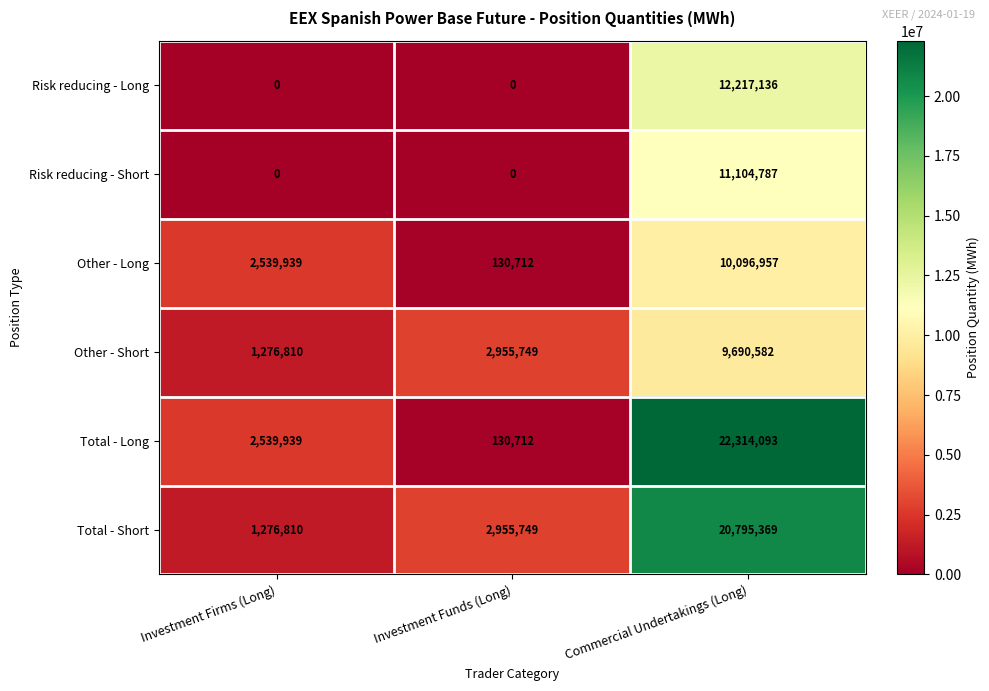

Count the number of data series in this chart.

6